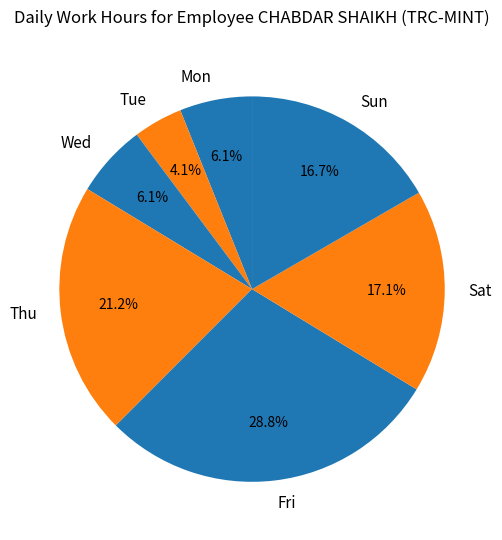

Does any single category account for the majority?

No